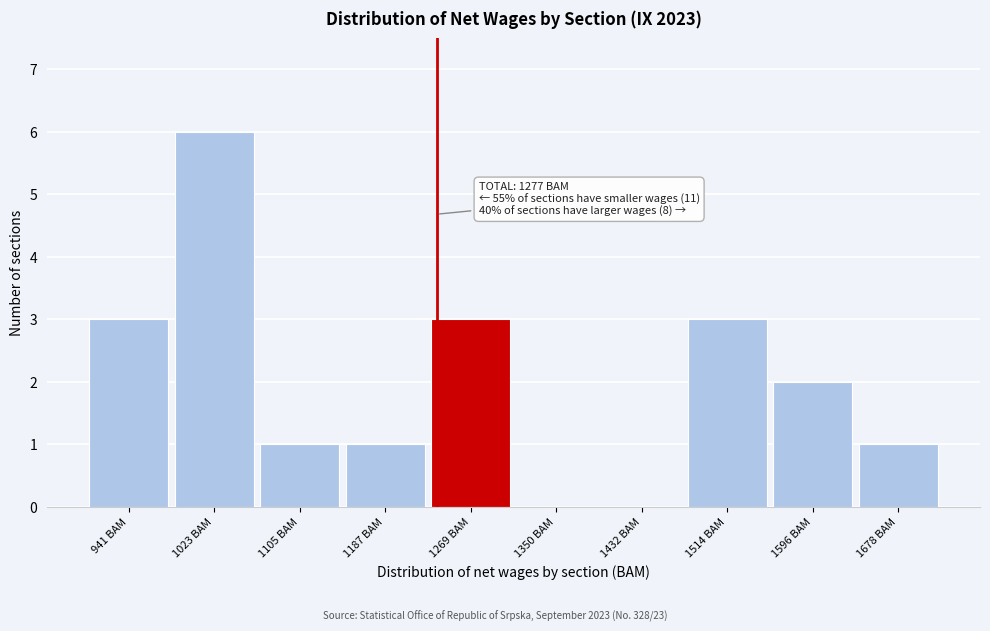

Reading left to right, what are all the values shown in this chart?

941 BAM=3	1023 BAM=6	1105 BAM=1	1187 BAM=1	1269 BAM=3	1350 BAM=0	1432 BAM=0	1514 BAM=3	1596 BAM=2	1678 BAM=1